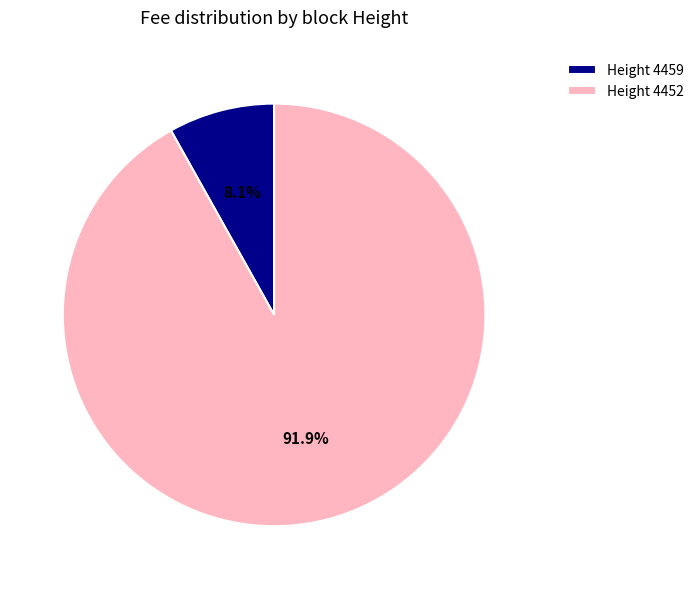

What portion of the pie excludes Height 4459?

91.9%